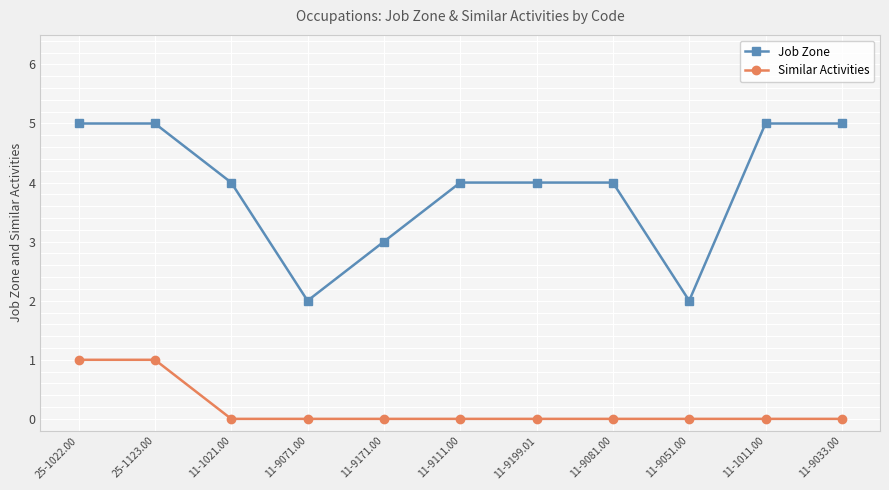

What is the difference between the maximum and minimum values in the Similar Activities series?

1